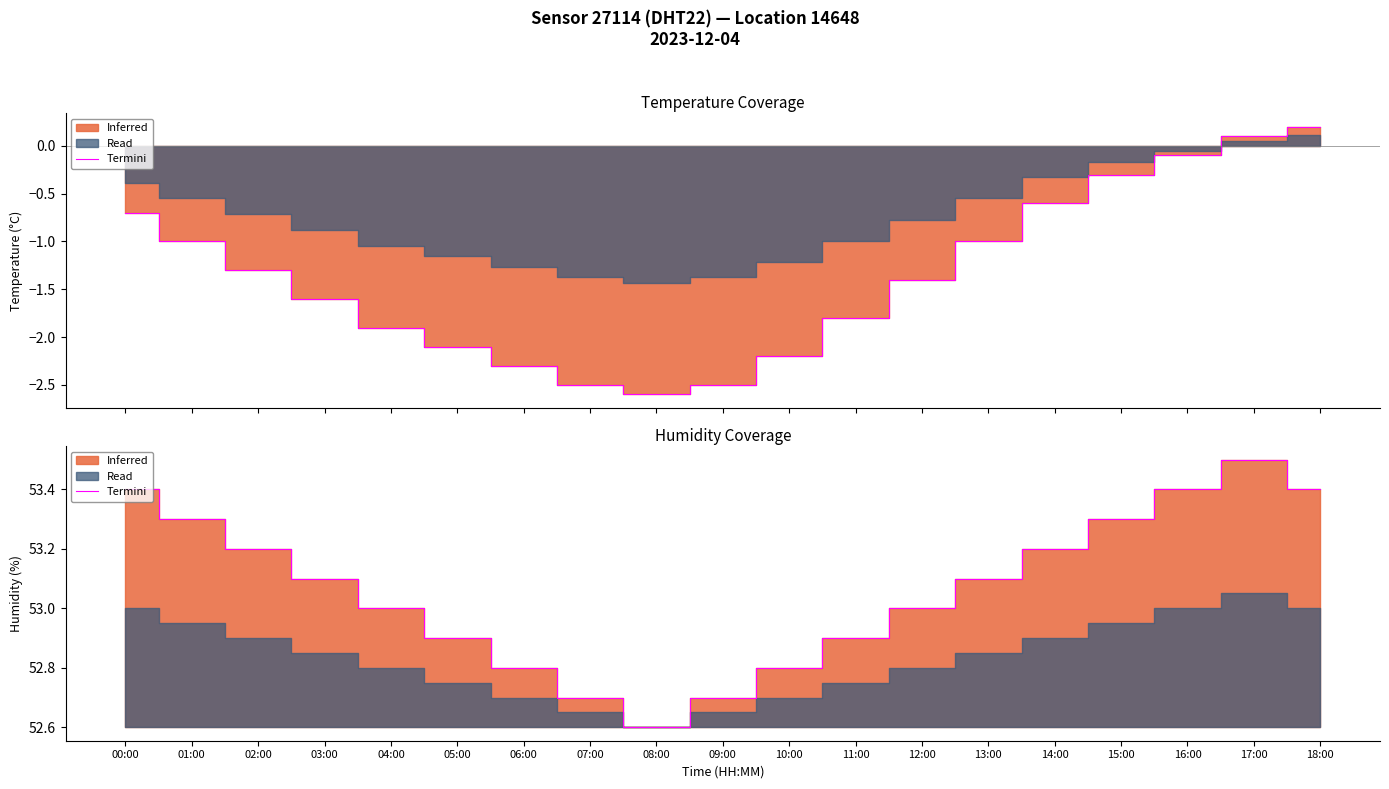

True or false: termini and termini_h cross at least once.

False